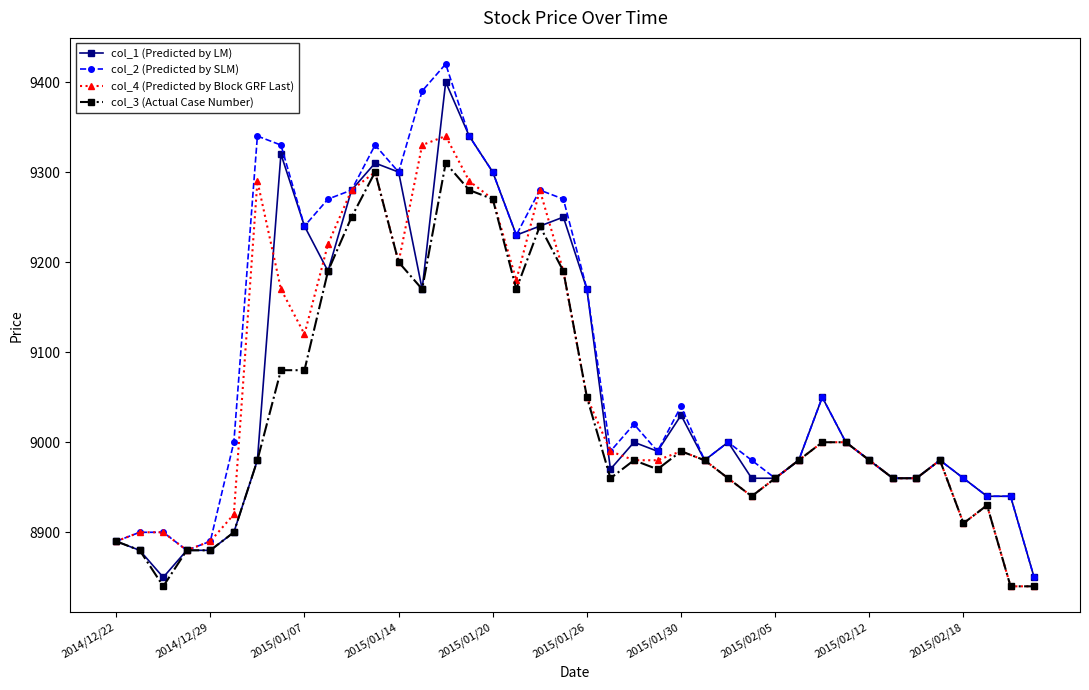

True or false: col_3 (Actual Case Number) has more than 2 interior local peaks.

True